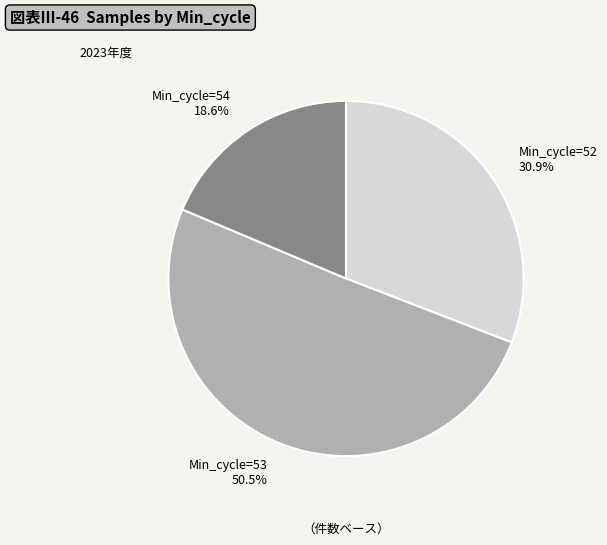

What percentage is NOT represented by Min_cycle=53?

49.5%